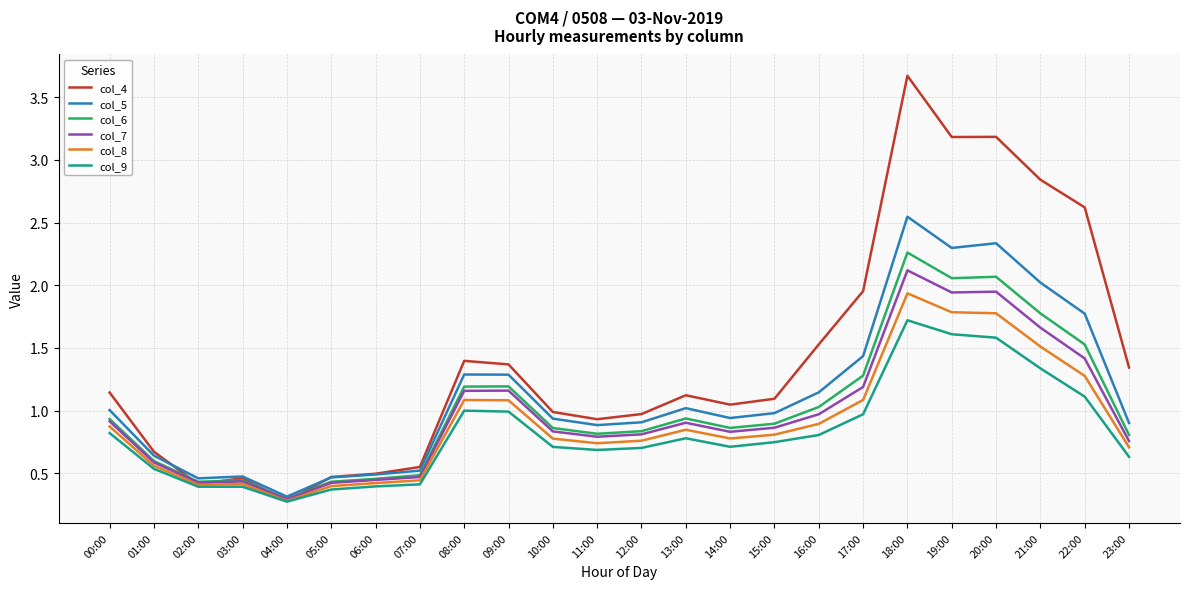

What position from the right is 15:00?

9